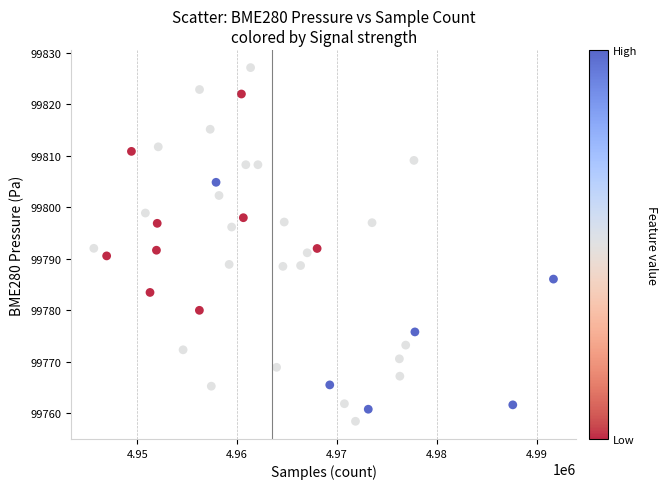

What is the range of Y values (max minus min)?

68.6